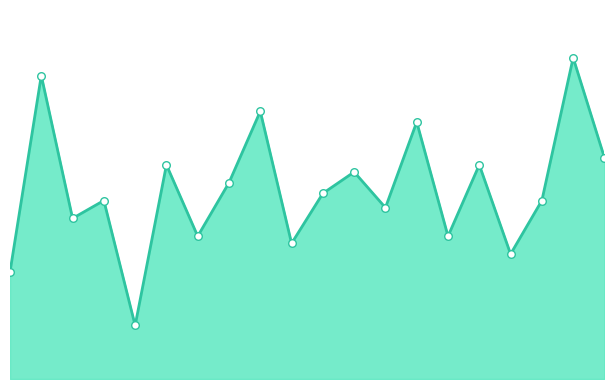

Which has a higher value, 7 or 6?

7